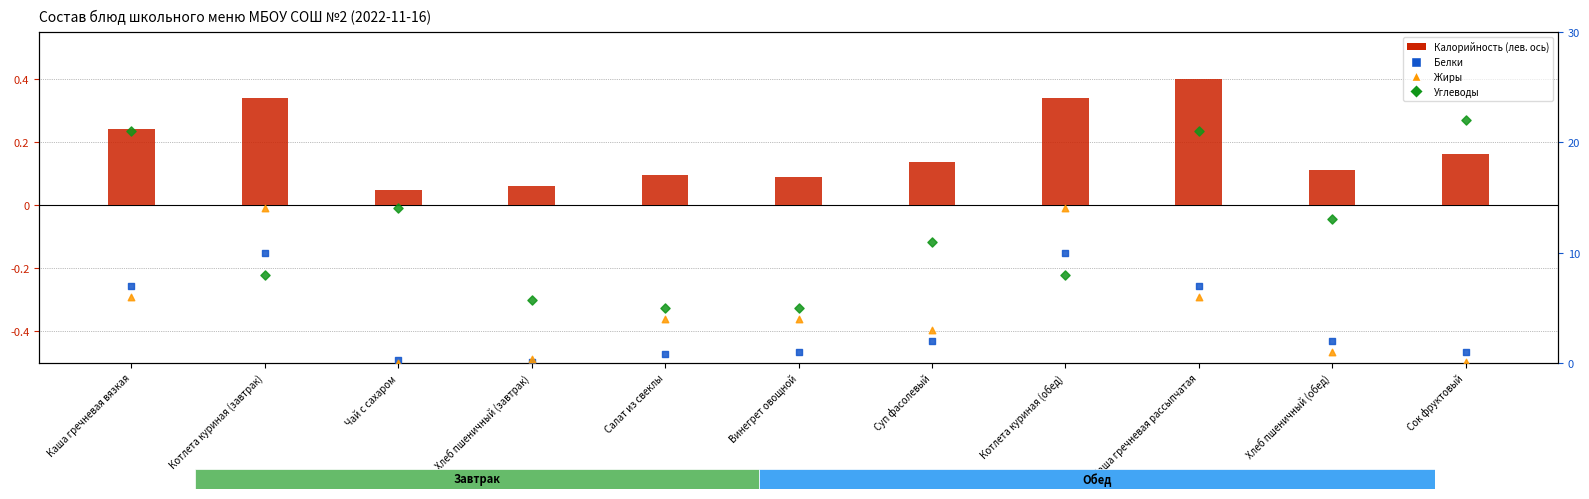

Which series has the largest total across all categories?

Углеводы